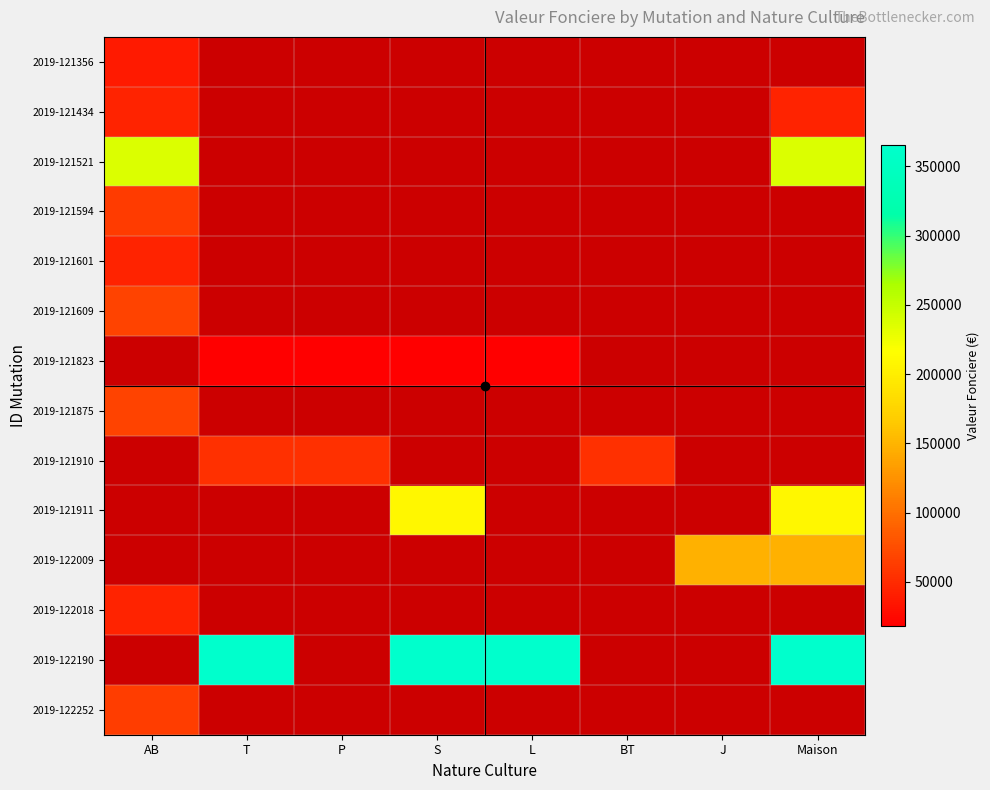

At which label does 2019-121594 reach its minimum?

AB